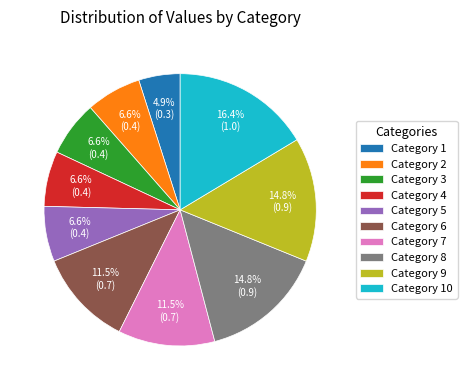

How much of the chart is everything except Category 10?

83.6%